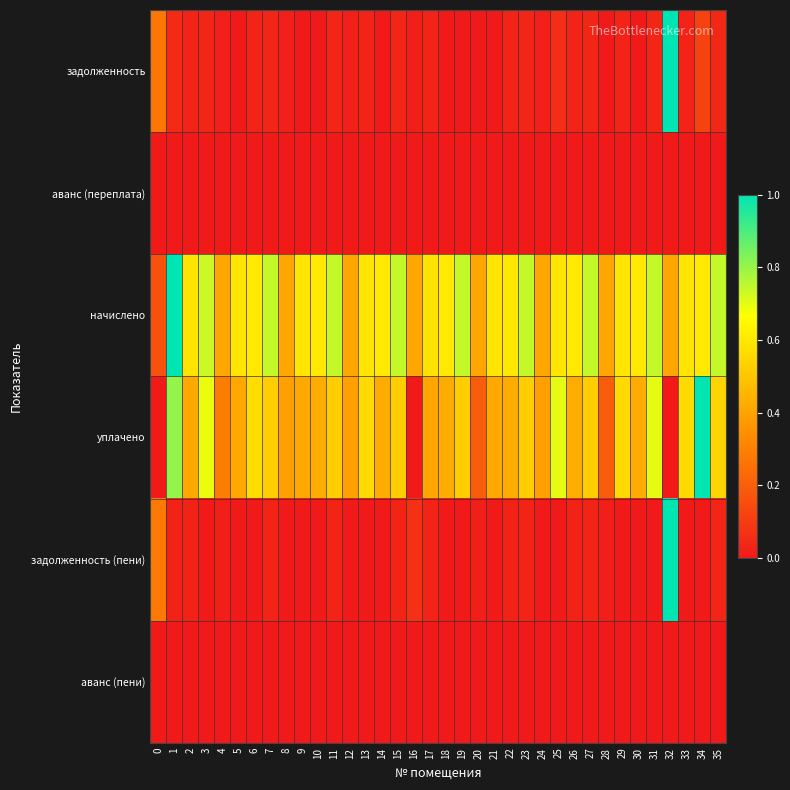

At how many categories does at least one series exceed 0?

36